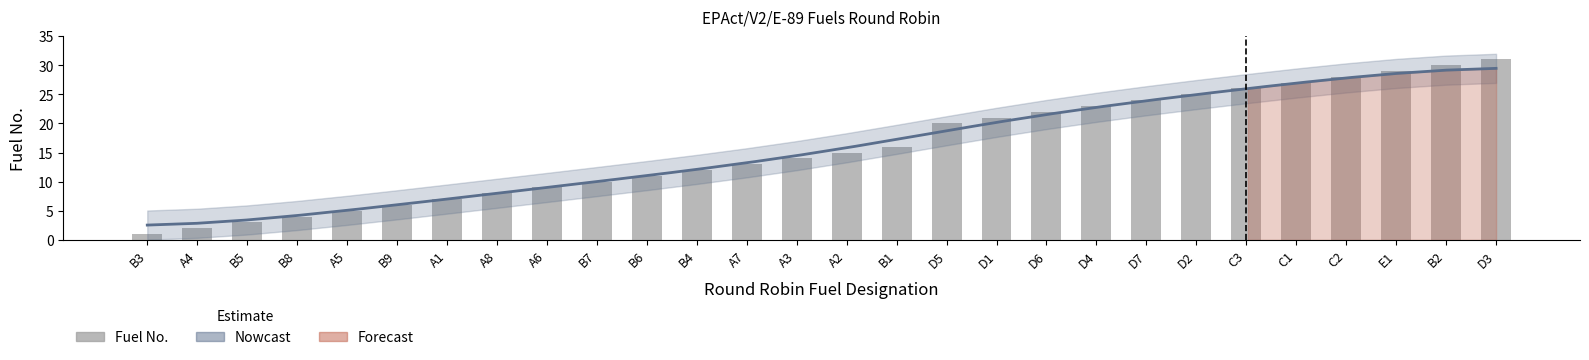

What is the sum of all values?

442